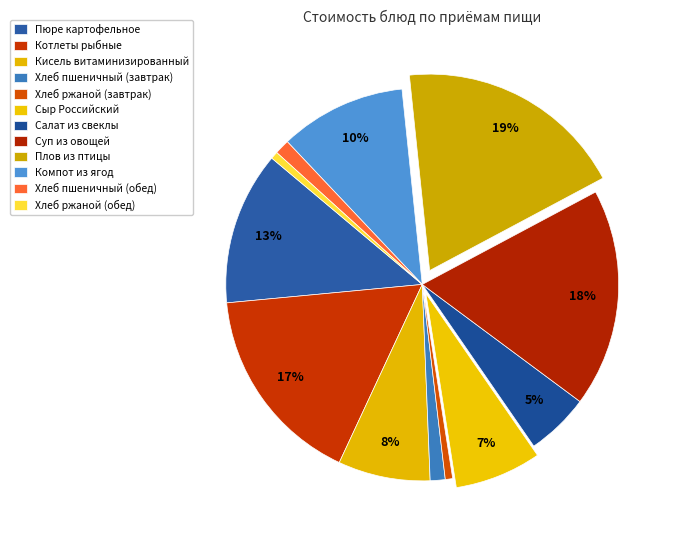

Count the number of slices in the pie.

12